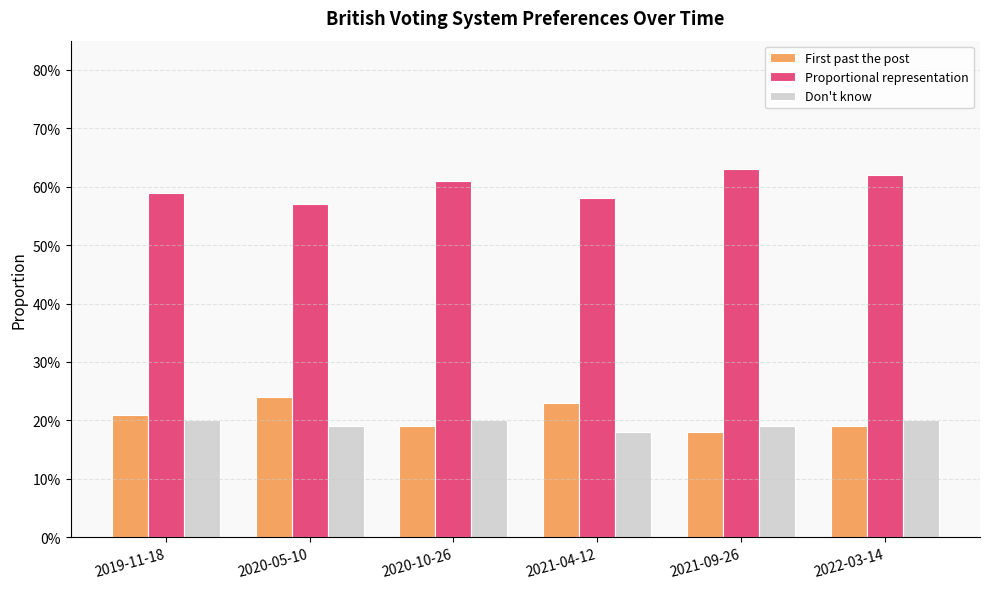

What is the label of the 2nd bar from the right?

2021-09-26